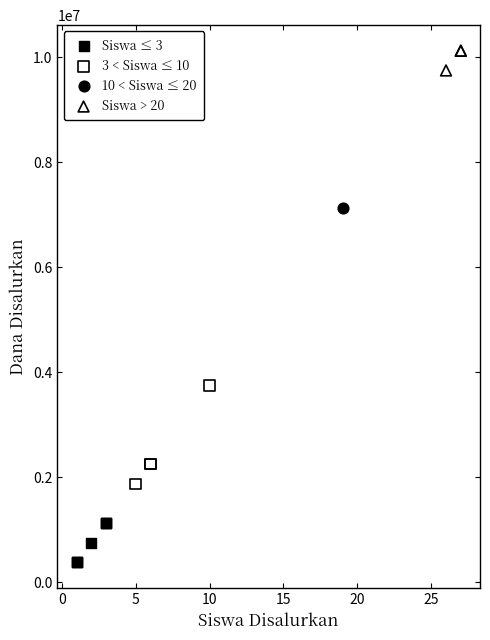

Which series reaches the minimum Y coordinate?

Siswa ≤ 3